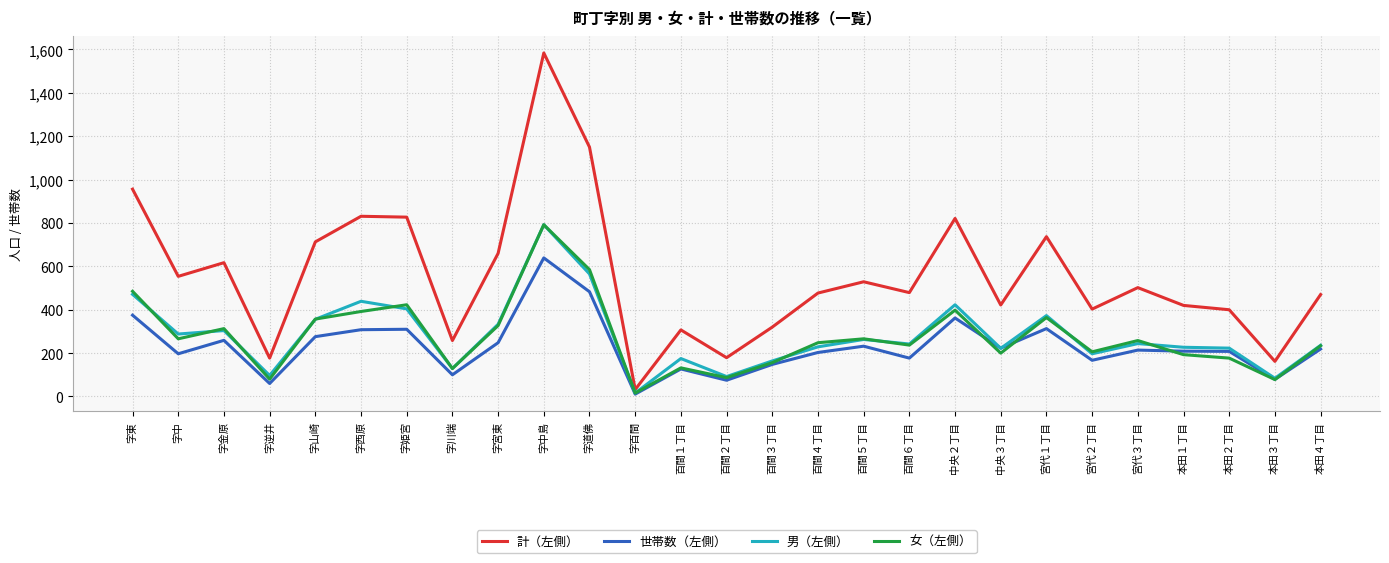

In 男（左側）, how many points are higher than both neighbors (excluding endpoints)?

8